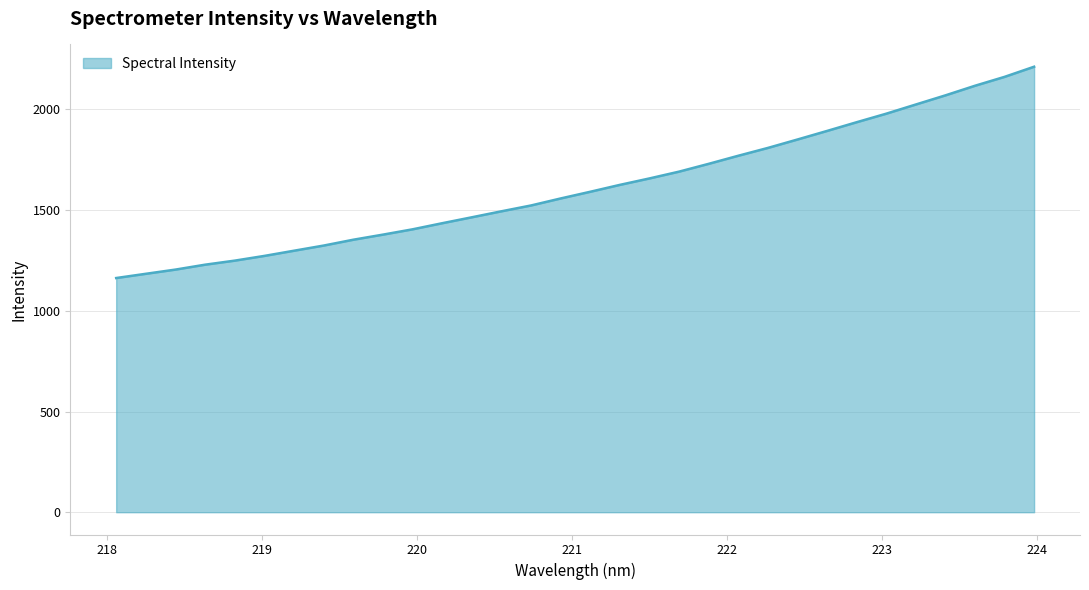

What is the minimum value shown in the chart?

1163.0